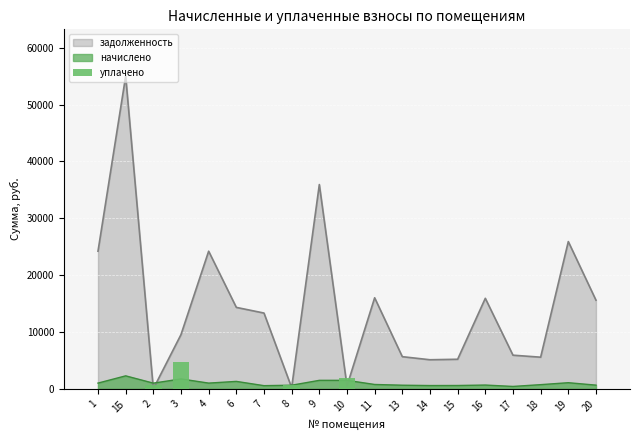

The value at 2 is 984.4. True or false?

False